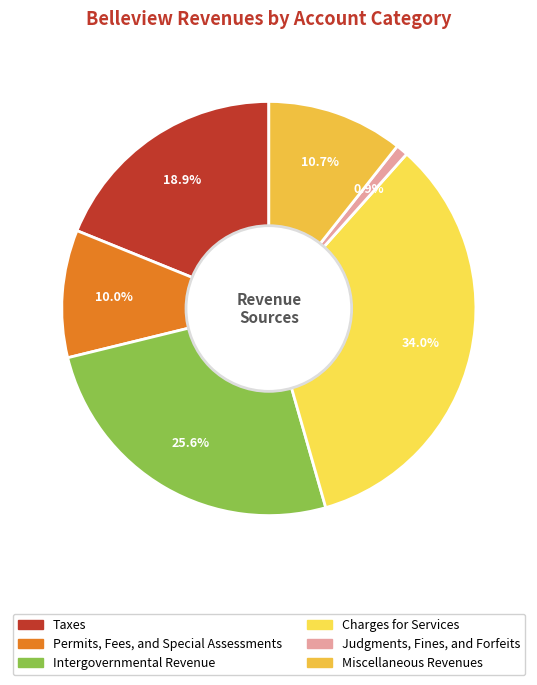

Rank the categories by value from highest to lowest.

Charges for Services, Intergovernmental Revenue, Taxes, Miscellaneous Revenues, Permits, Fees, and Special Assessments, Judgments, Fines, and Forfeits